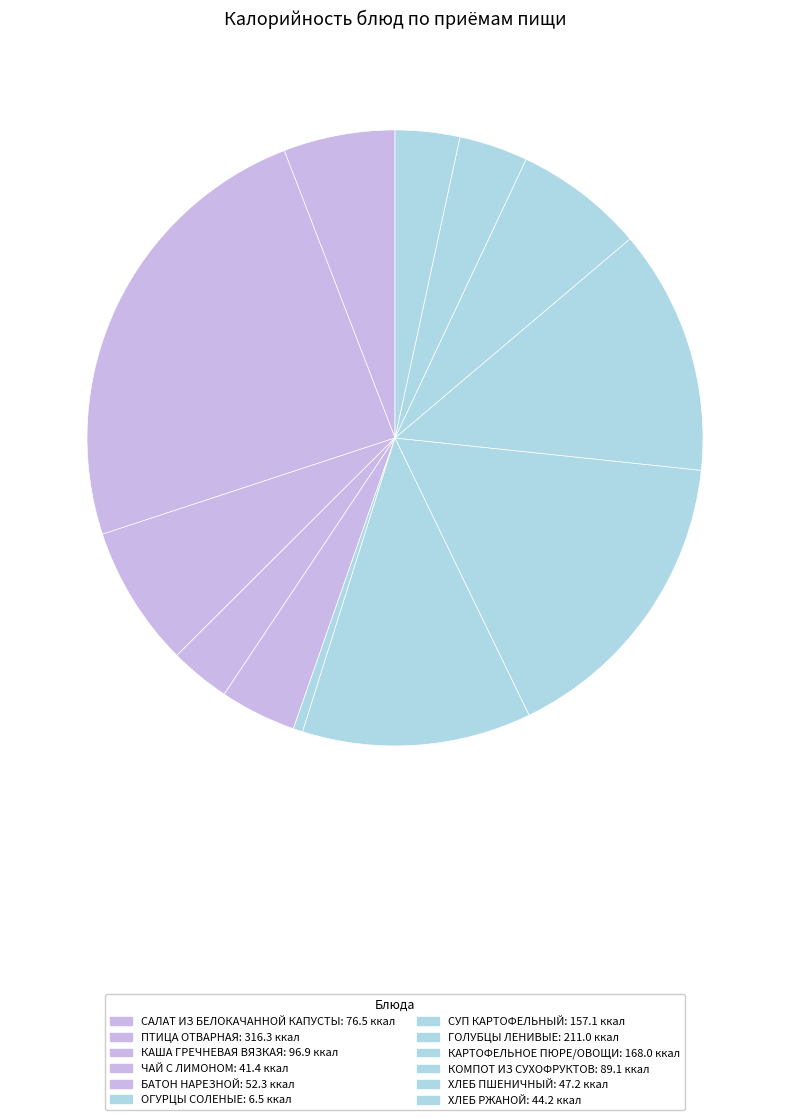

How many segments does this pie chart have?

12